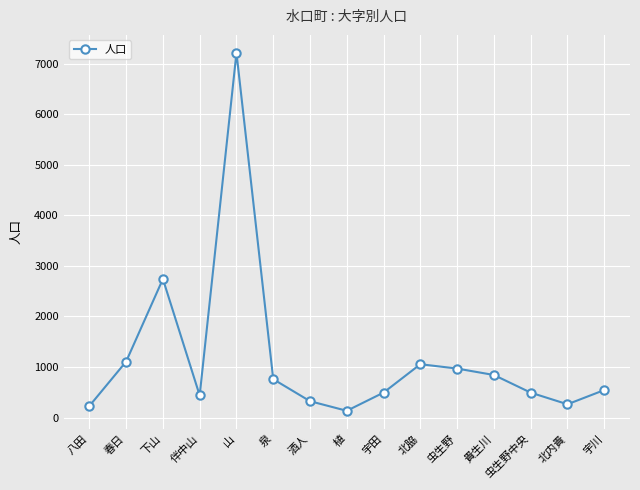

How many points are lower than both their immediate neighbors (excluding endpoints)?

3